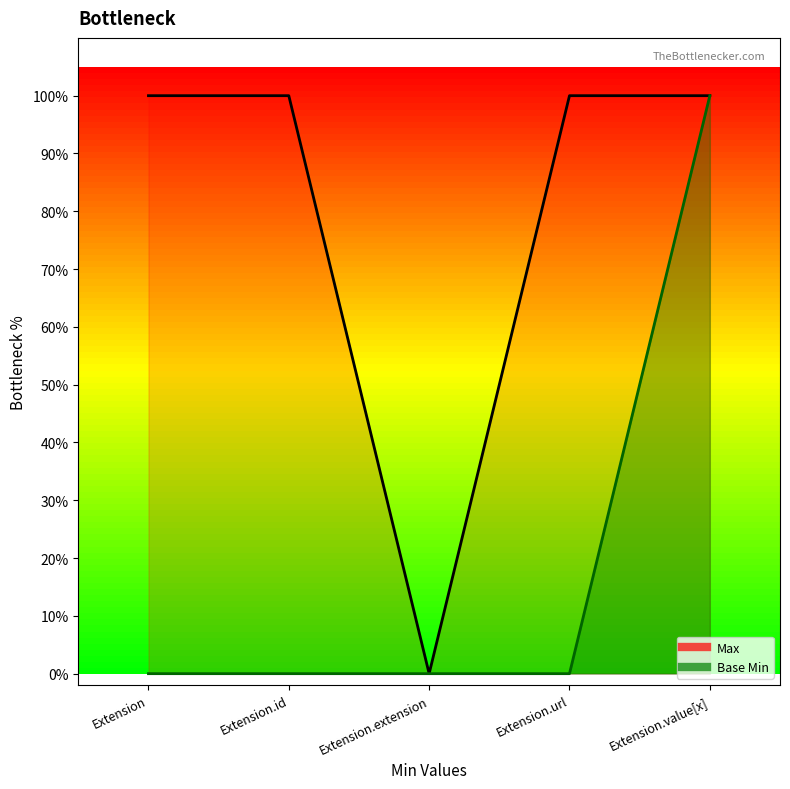

What is the label of the 3rd point from the right?

Extension.extension